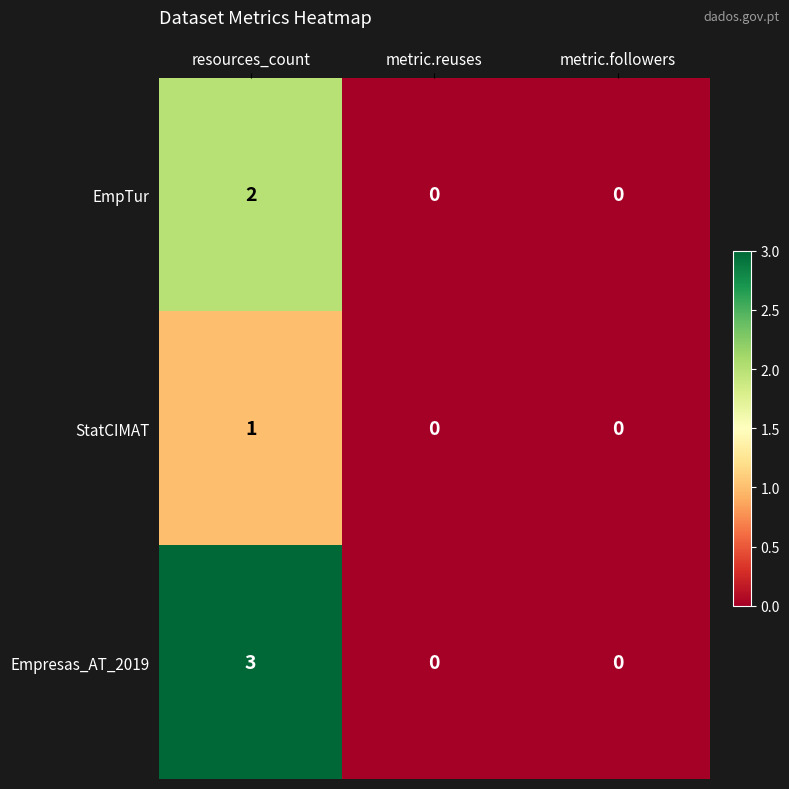

What is the difference between the maximum and second lowest values in the Empresas_AT_2019 series?

3